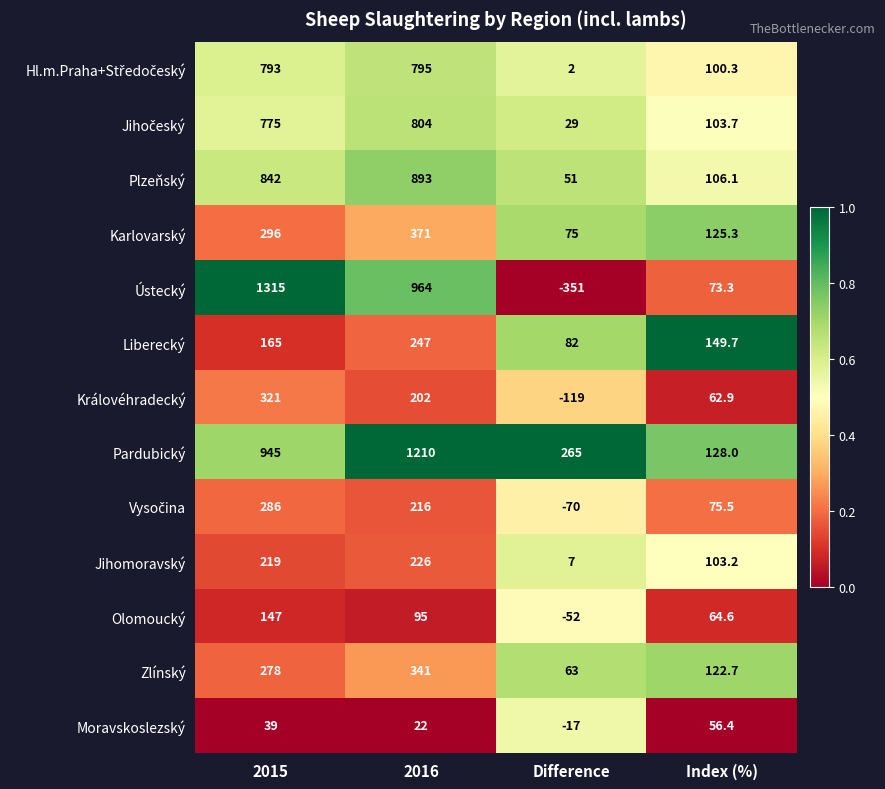

What value does the Královéhradecký series have at Index (%)?

62.9